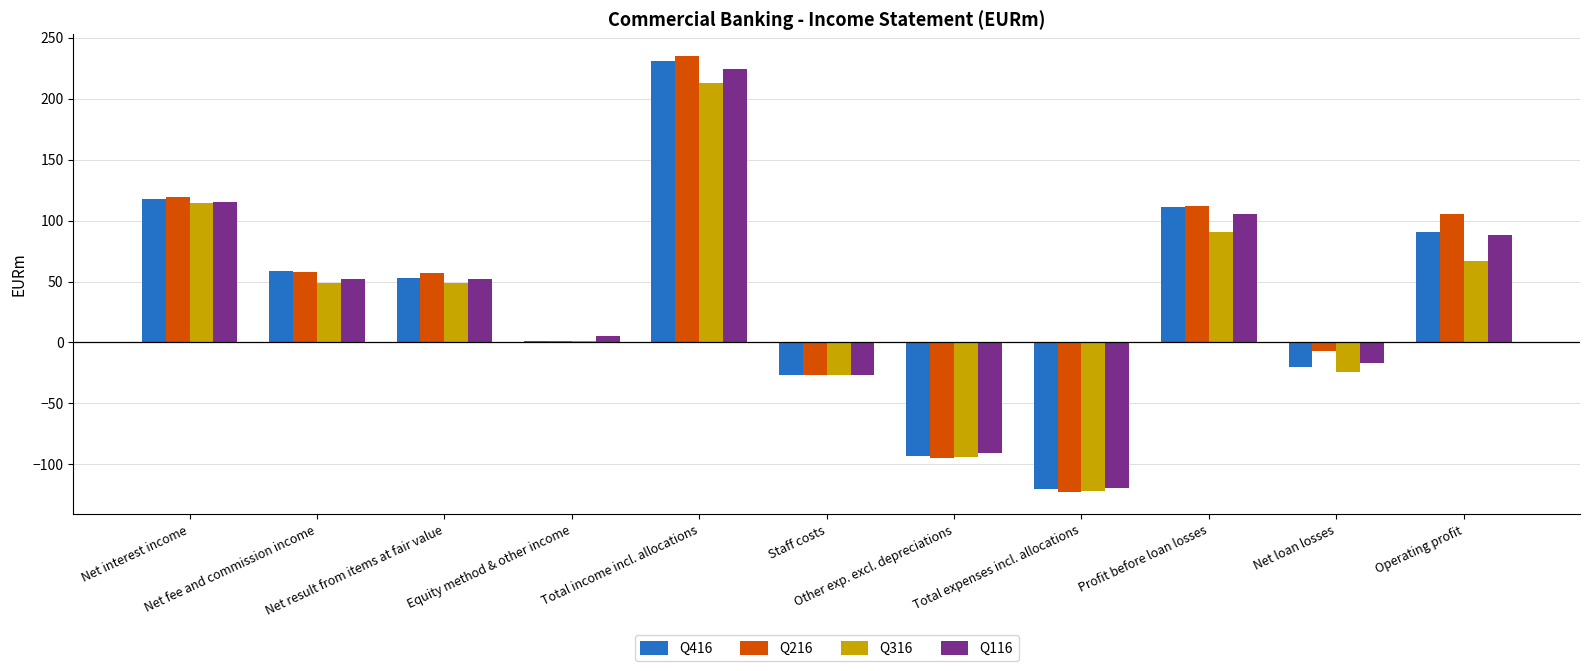

True or false: Q416 has a value of 33 at Net result from items at fair value.

False